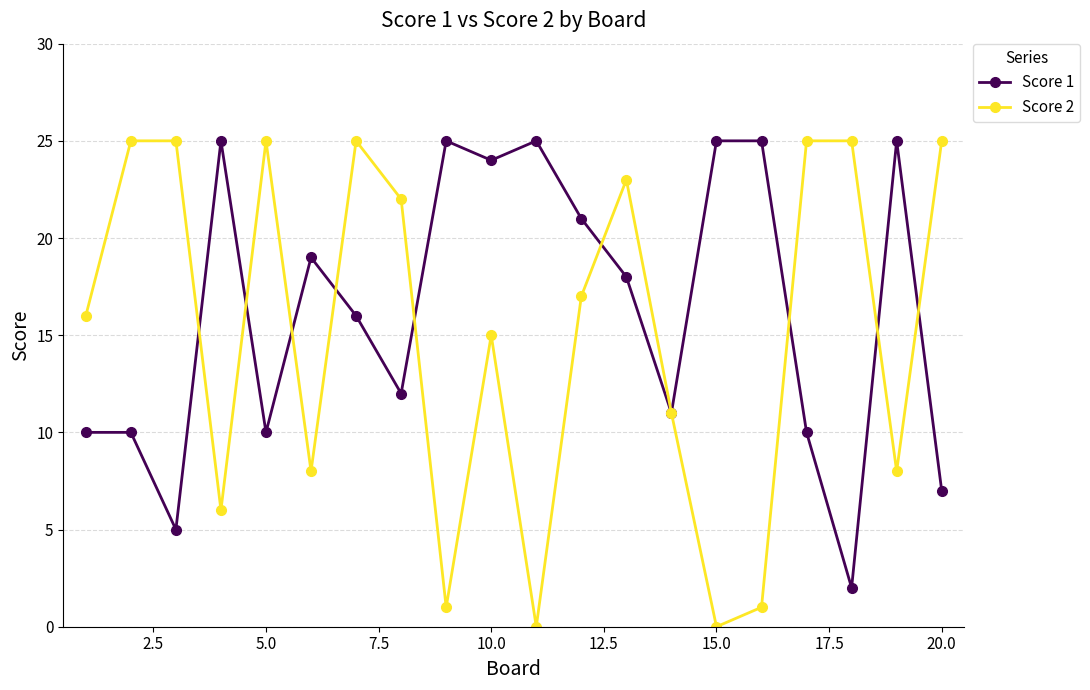

What are all the series names shown in the legend?

Score 1, Score 2